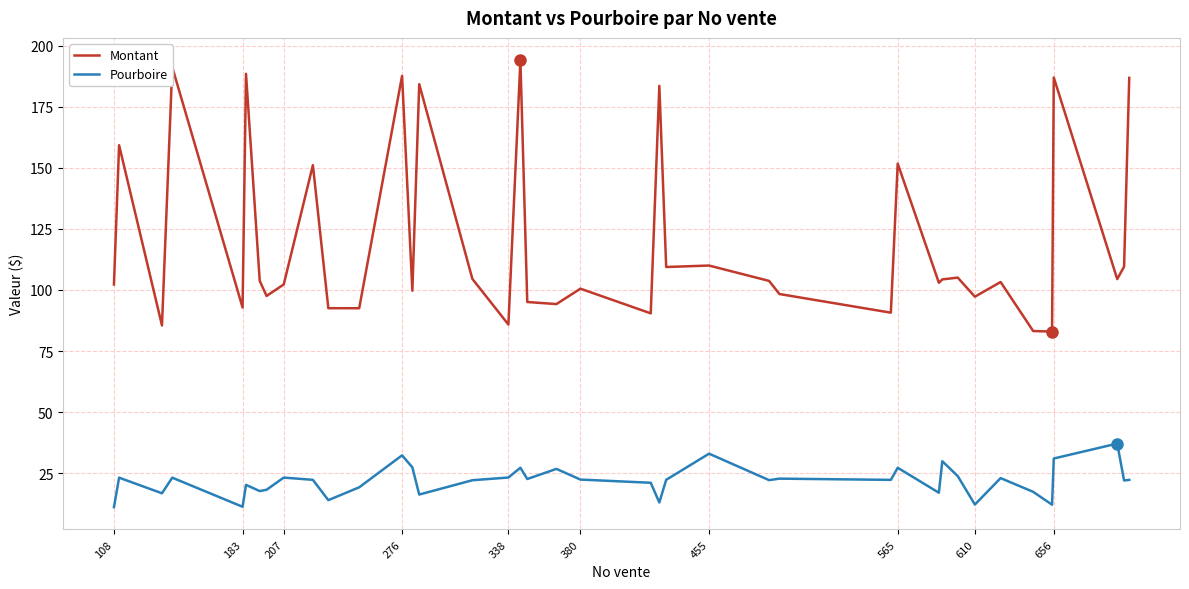

How many lines are shown in the chart?

2